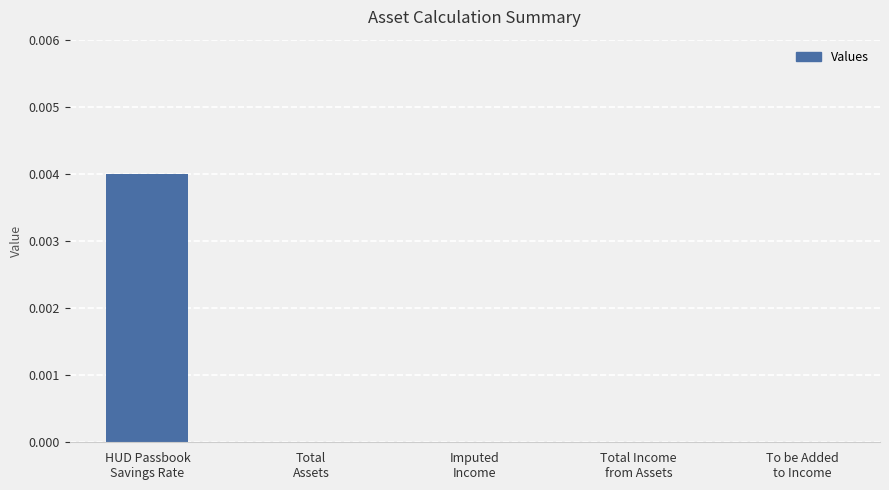

How many data points does each series have?

5